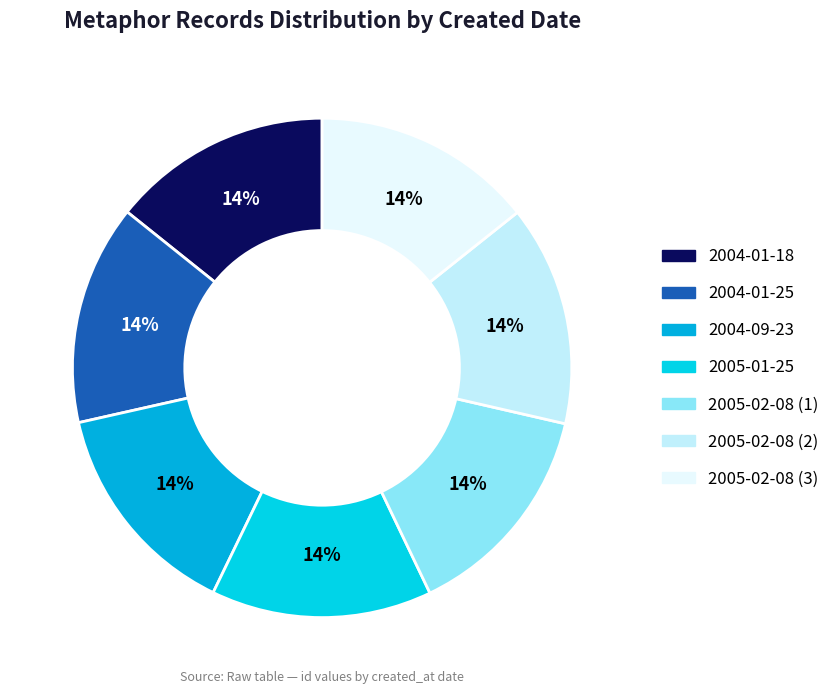

Which category has the smallest portion of the pie?

2004-01-18